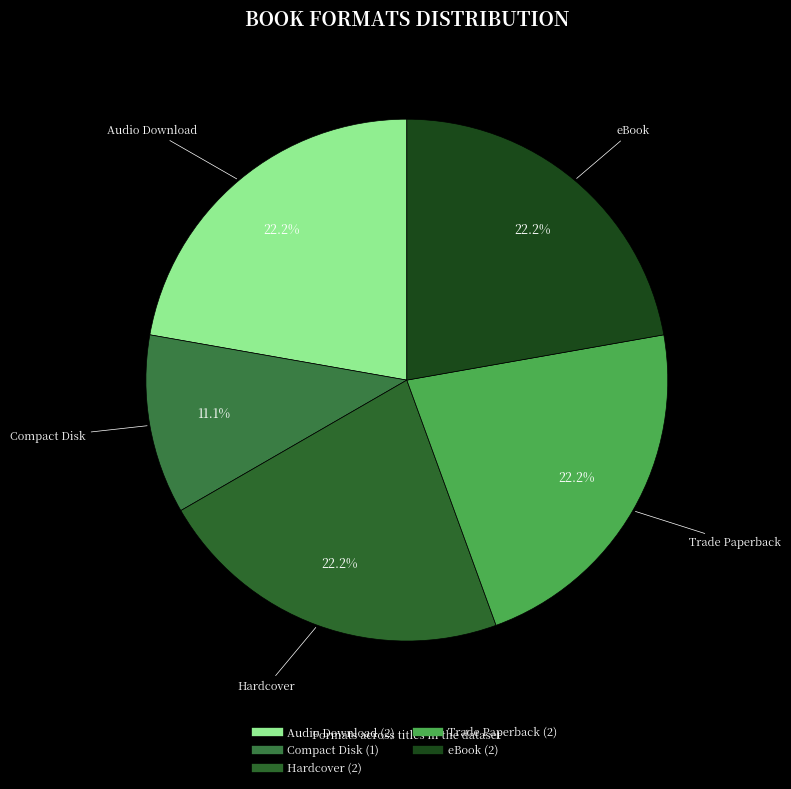

Count the number of slices in the pie.

5